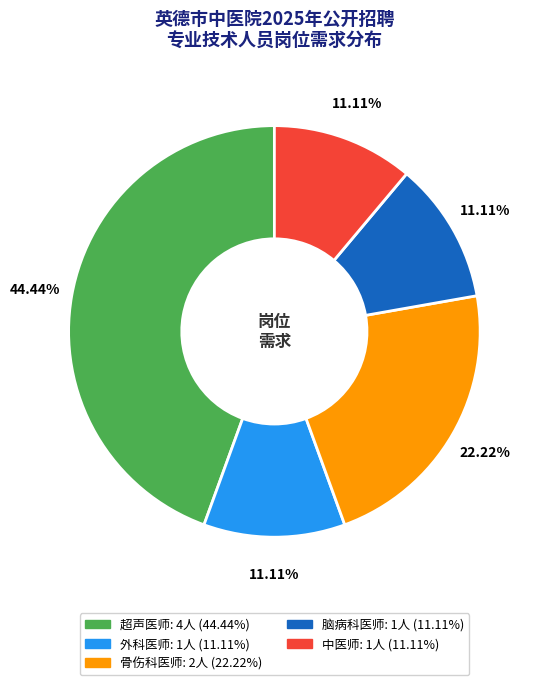

Is it true that 外科医师 is 23% of the pie?

False